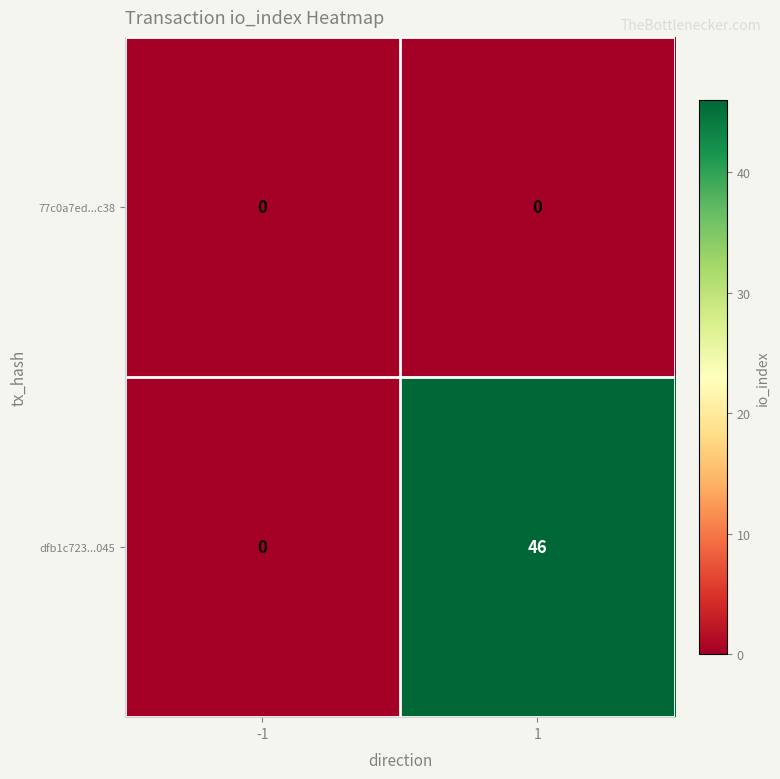

Read the dfb1c723...045 value at 1.

46